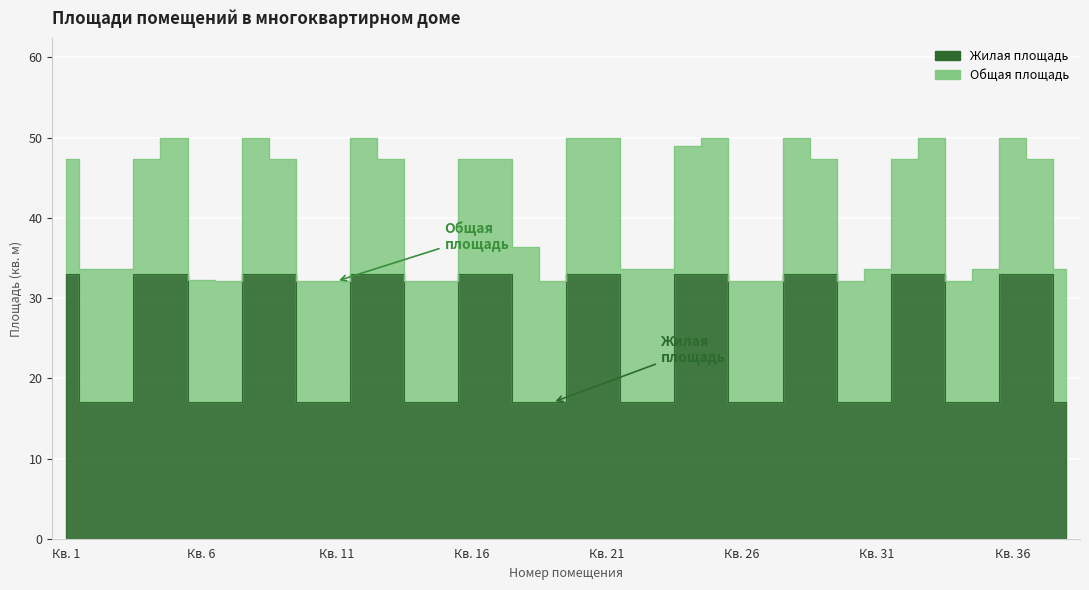

What is the spread (max minus min) of values at Кв. 11?

15.1